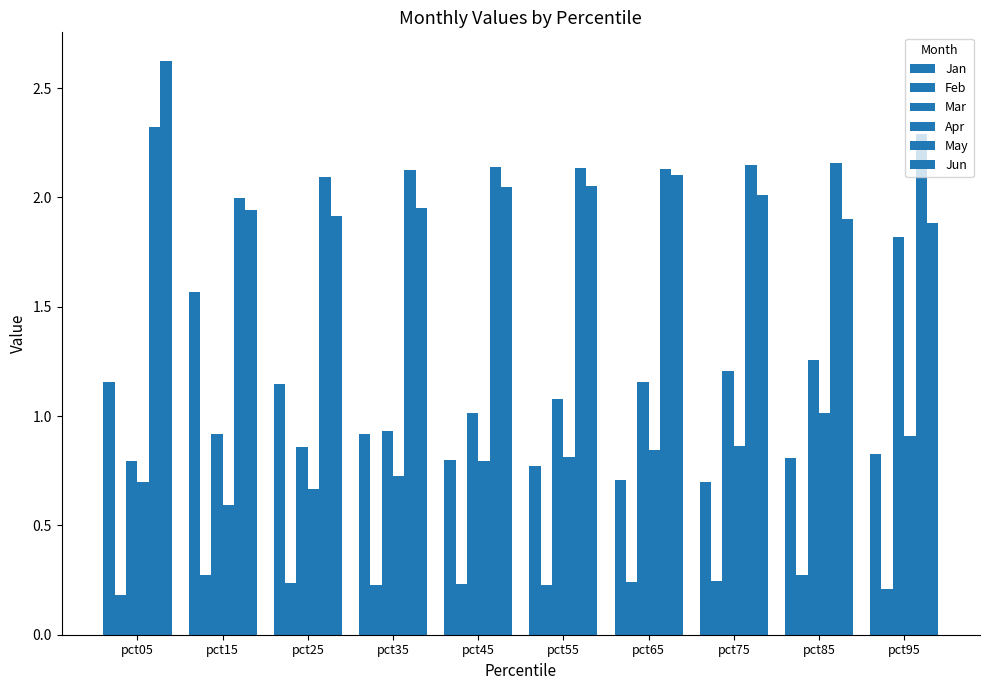

How many groups of bars are there?

10